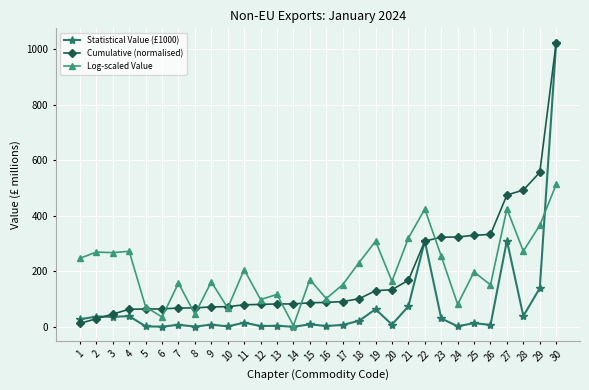

What is the difference between the Log-scaled Value values at 4 and 11?

66.1